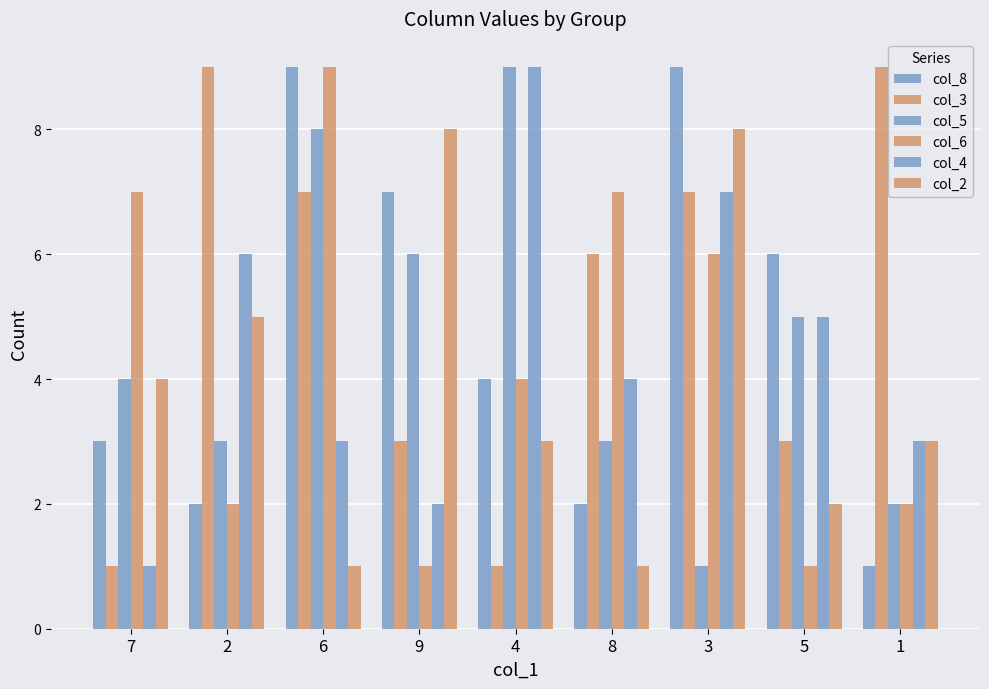

At which label is col_4 closest to 5?

5